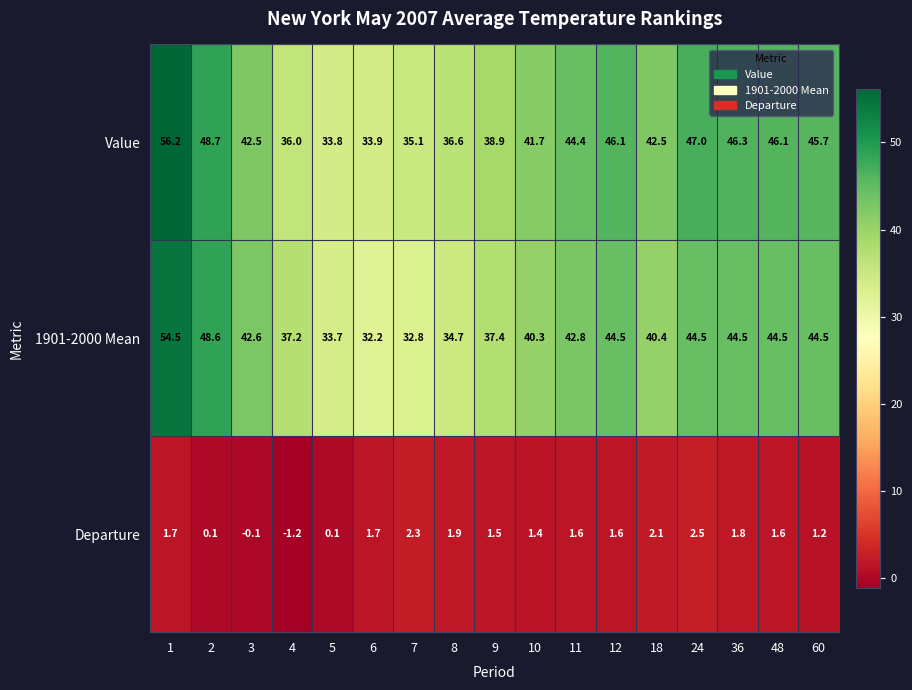

At which category is the sum across all series the highest?

1